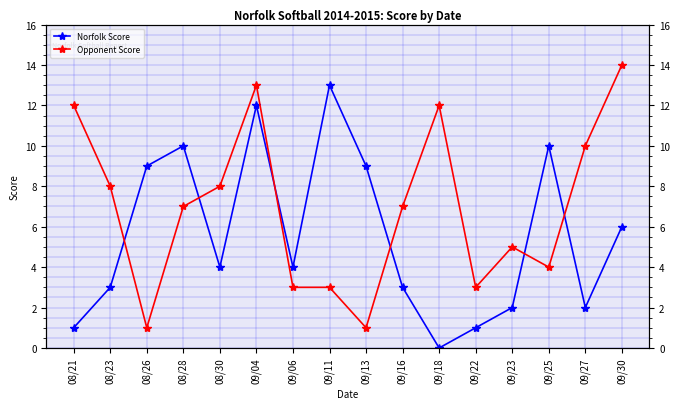

What is the sum of all Norfolk Score values?

89